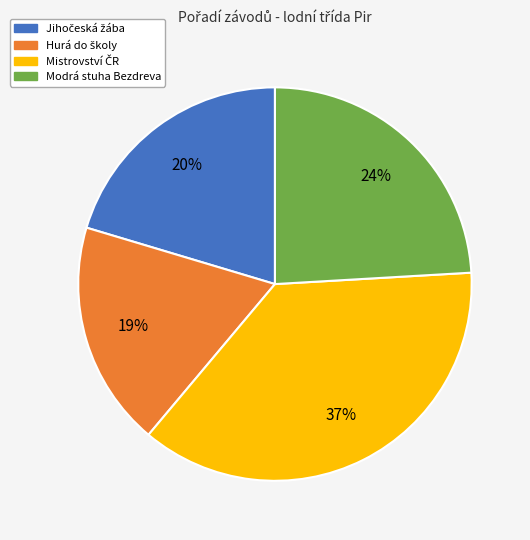

To the nearest percent, what is the average slice percentage?

25%